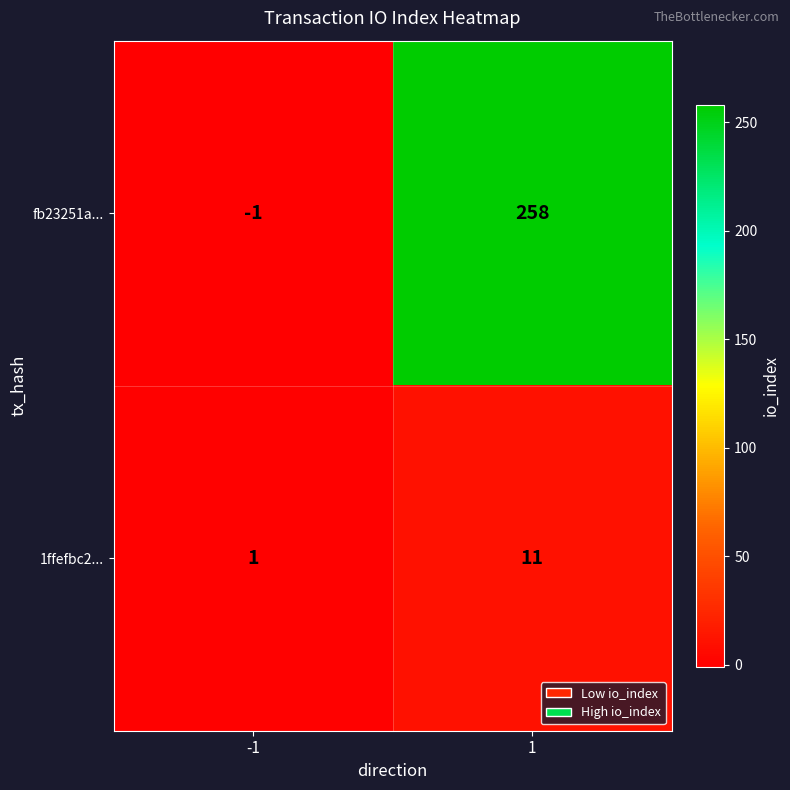

What is the difference between the maximum and minimum values in the 1ffefbc2... series?

10